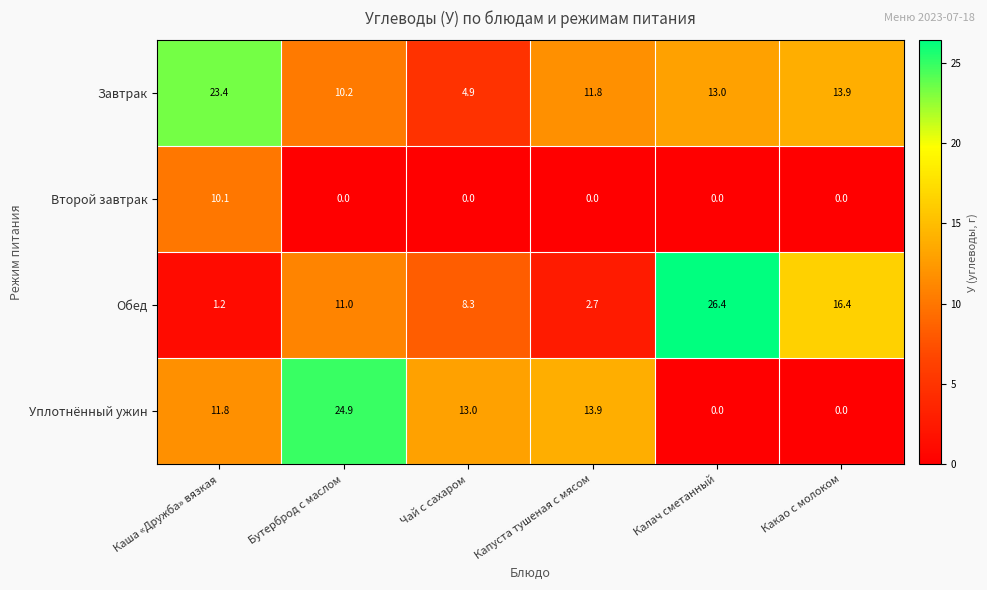

Reading left to right, what are all the values shown in this chart?

Завтрак: Каша «Дружба» вязкая=23.4	Бутерброд с маслом=10.2	Чай с сахаром=4.9	Капуста тушеная с мясом=11.8	Калач сметанный=13.0	Какао с молоком=13.9
Второй завтрак: Каша «Дружба» вязкая=10.1	Бутерброд с маслом=0.0	Чай с сахаром=0.0	Капуста тушеная с мясом=0.0	Калач сметанный=0.0	Какао с молоком=0.0
Обед: Каша «Дружба» вязкая=1.2	Бутерброд с маслом=11.0	Чай с сахаром=8.3	Капуста тушеная с мясом=2.7	Калач сметанный=26.4	Какао с молоком=16.4
Уплотнённый ужин: Каша «Дружба» вязкая=11.8	Бутерброд с маслом=24.9	Чай с сахаром=13.0	Капуста тушеная с мясом=13.9	Калач сметанный=0.0	Какао с молоком=0.0